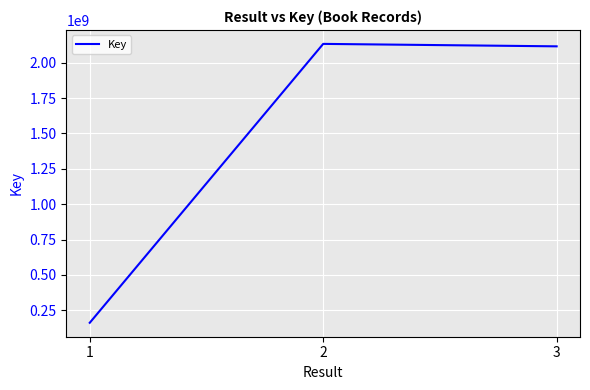

What is the difference between the maximum and second lowest values?

17309579